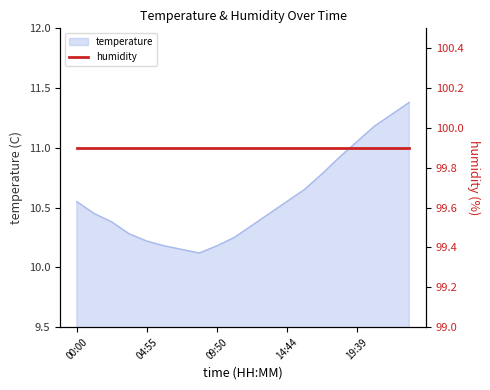

Reading left to right, what are all the values shown in this chart?

10.6	10.4	10.4	10.3	10.2	10.2	10.2	10.1	10.2	10.2	10.3	10.4	10.6	10.7	10.8	10.9	11.1	11.2	11.3	11.4